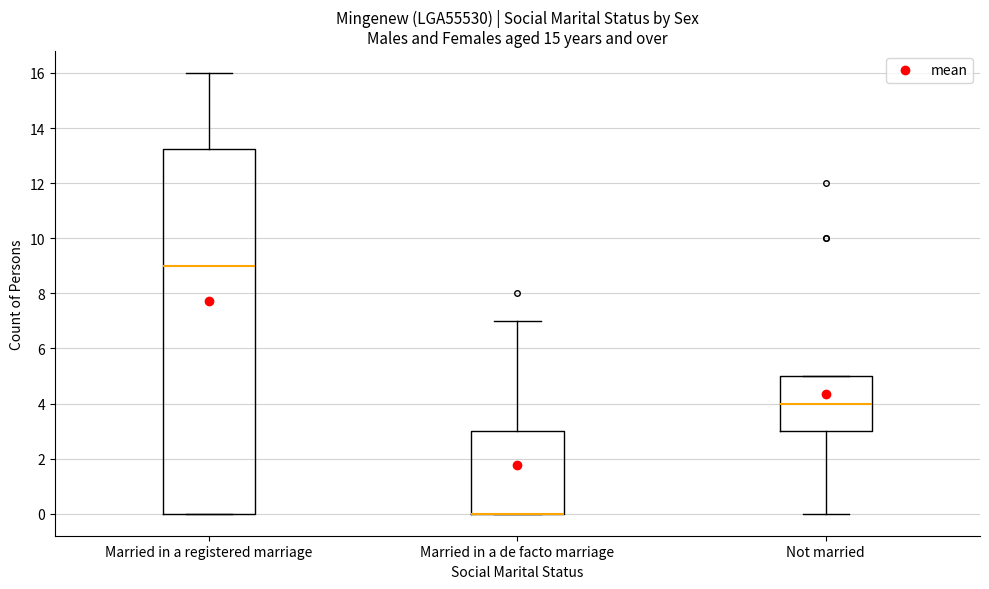

Reading left to right, transcribe this box plot: for each box, give where its median line is, the range the box spans, and where its two whiskers end, as read against the y-axis. The values are not printed on the chart, so give them approximately, as read against the axis.

Married in a registered marriage: median 9.0, box 0.0 to 13.2, whiskers 0.0 to 16.0
Married in a de facto marriage: median 0.0 (drawn on the box's lower edge), box 0.0 to 3.0, whiskers 0.0 to 7.0
Not married: median 4.0, box 3.0 to 5.0, whiskers 0.0 to 5.0